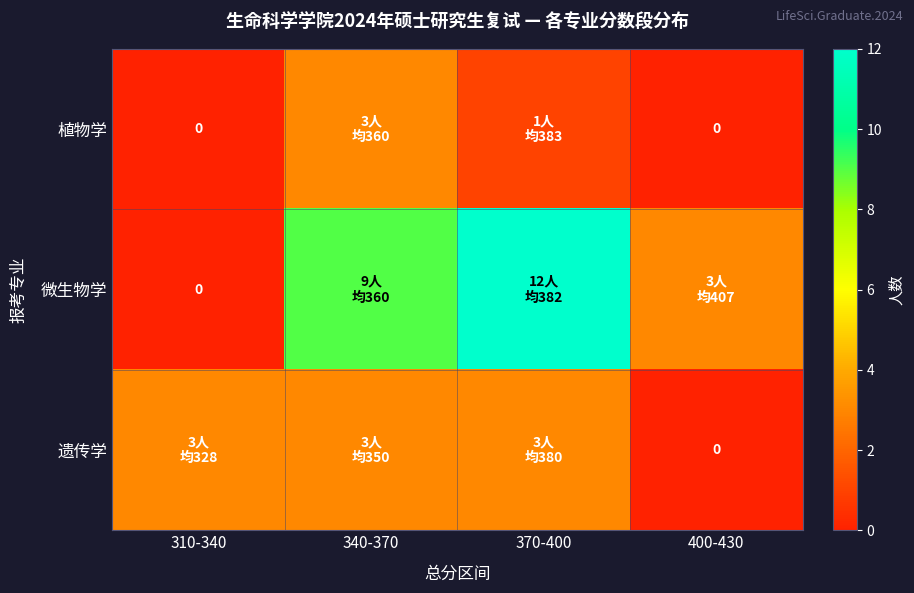

The value of 遗传学 at 400-430 is -2. True or false?

False